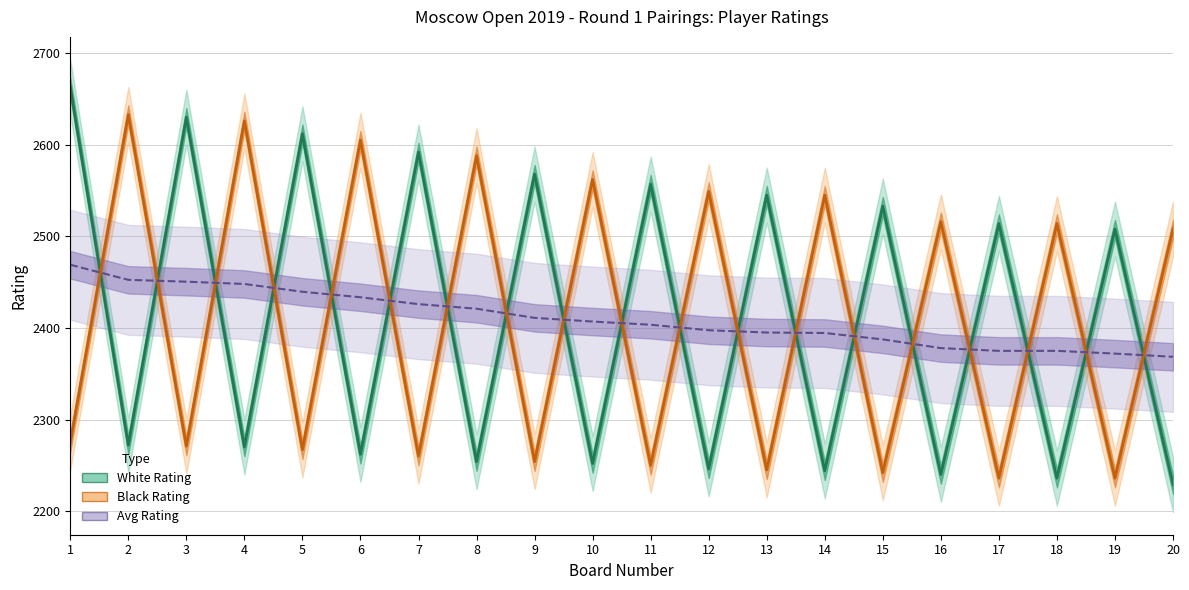

Where is the first local minimum for White Rating?

2